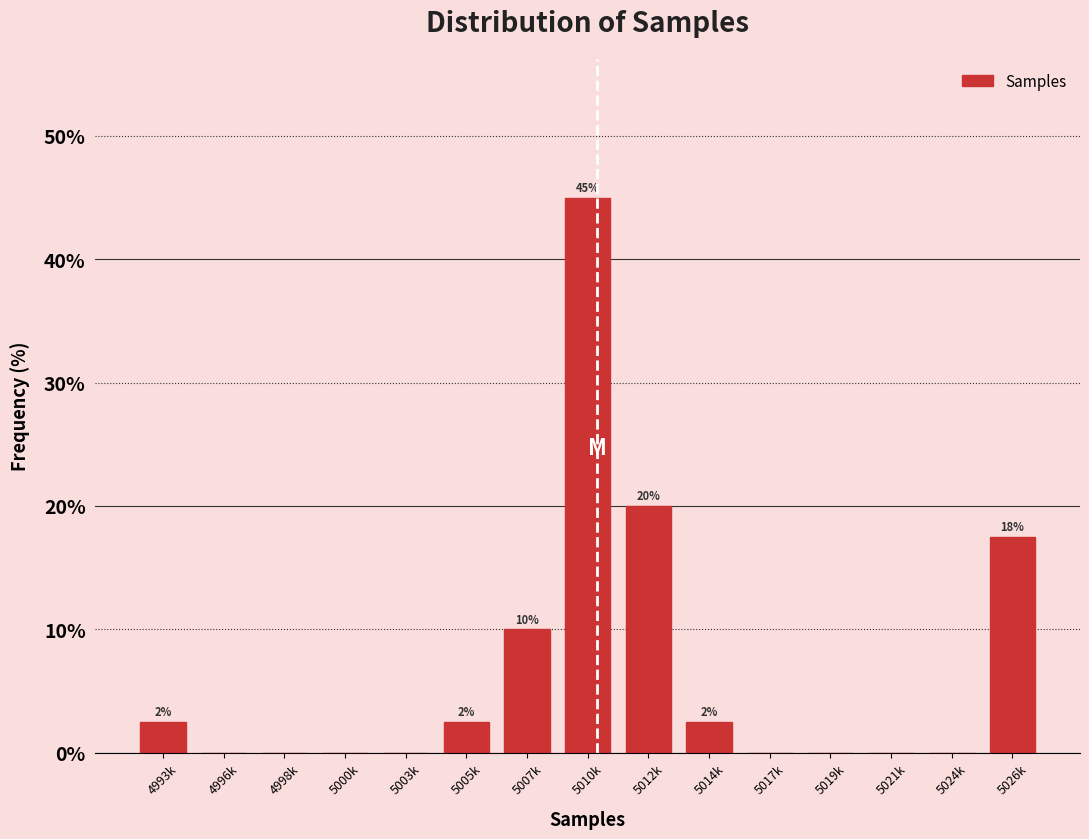

Reading right to left, list all the values displayed in this chart.

5026k=17.5	5024k=0.0	5021k=0.0	5019k=0.0	5017k=0.0	5014k=2.5	5012k=20.0	5010k=45.0	5007k=10.0	5005k=2.5	5003k=0.0	5000k=0.0	4998k=0.0	4996k=0.0	4993k=2.5